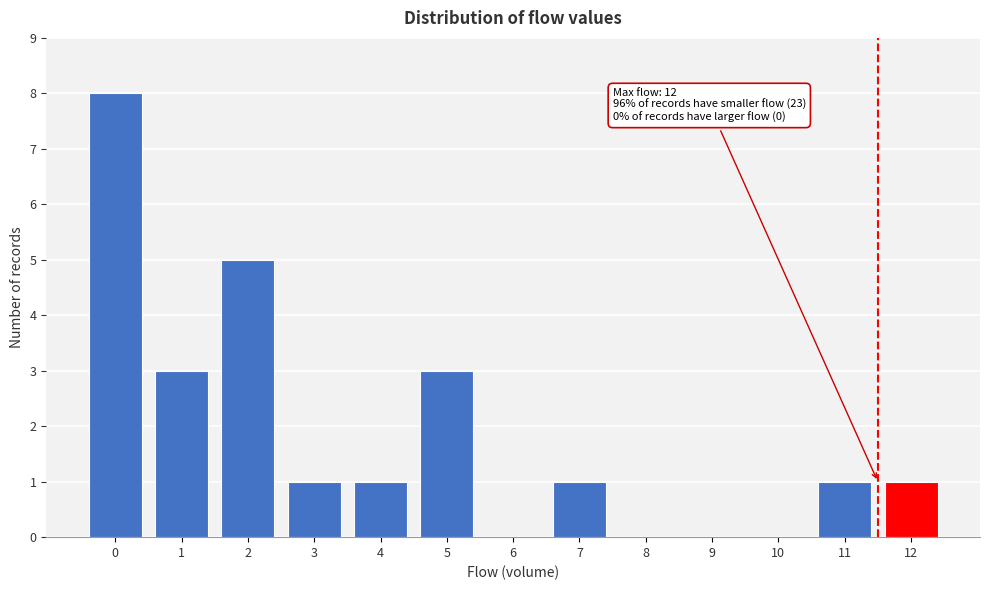

Reading right to left, list all the values displayed in this chart.

12=1	11=1	10=0	9=0	8=0	7=1	6=0	5=3	4=1	3=1	2=5	1=3	0=8